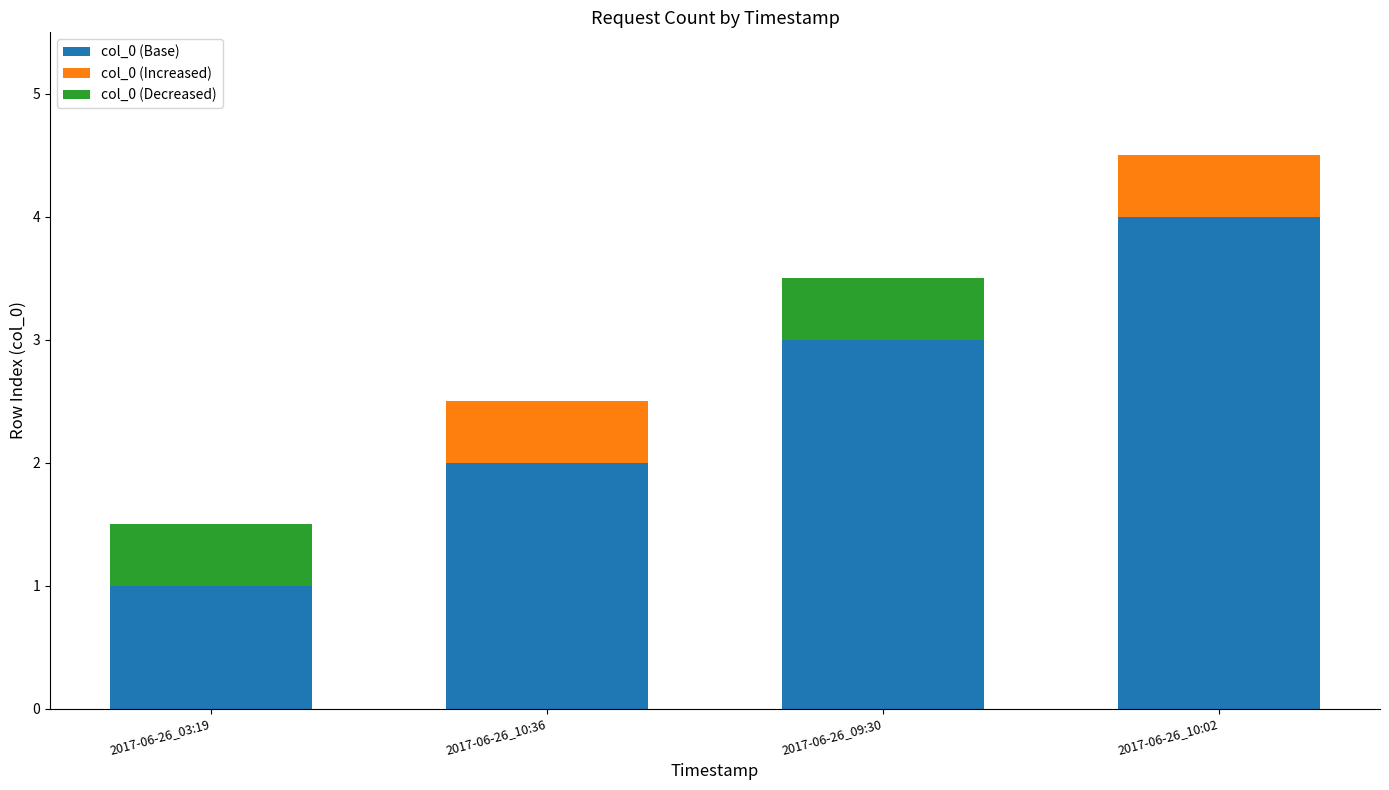

The col_0 (Base) series shows 4.3 at 2017-06-26_09:30. True or false?

False